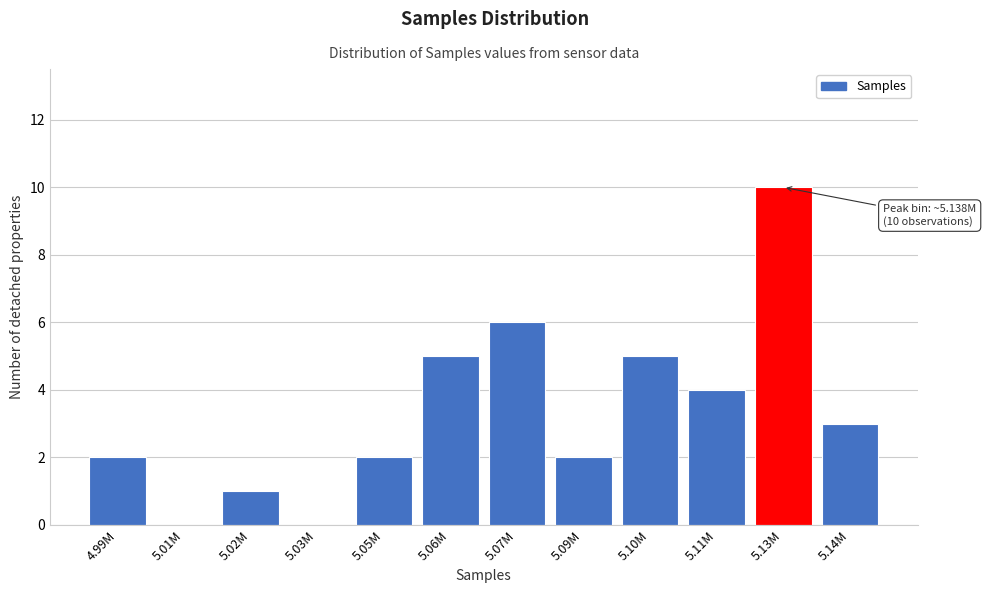

Reading left to right, extract all data points from this chart.

4.99M=2	5.01M=0	5.02M=1	5.03M=0	5.05M=2	5.06M=5	5.07M=6	5.09M=2	5.10M=5	5.11M=4	5.13M=10	5.14M=3